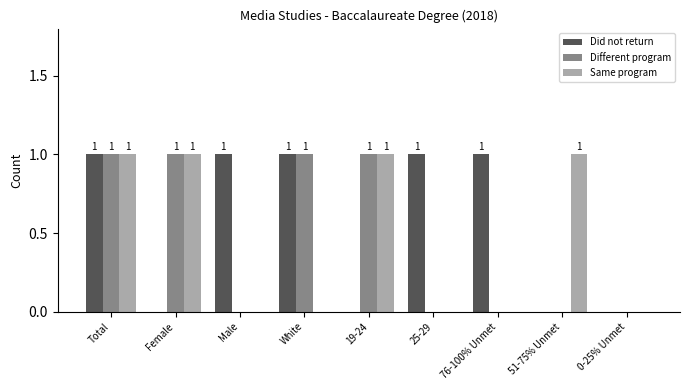

What is the sum of all Did not return values?

5